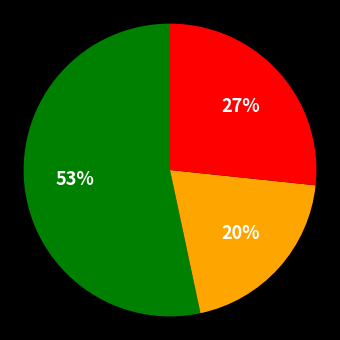

To the nearest percent, what is the average slice percentage?

33%